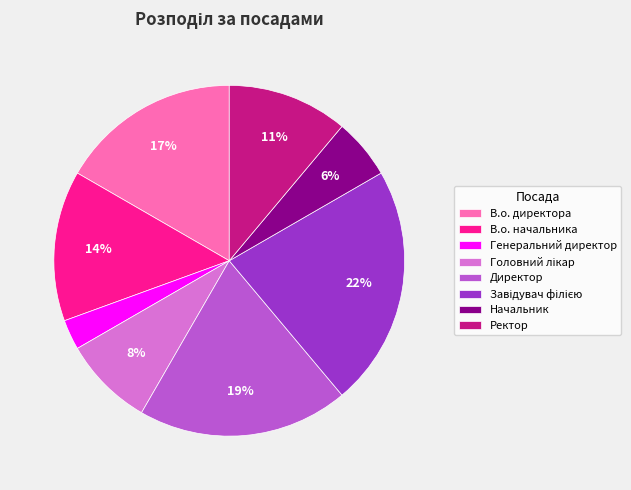

Does В.о. начальника account for over 50% of the chart?

No